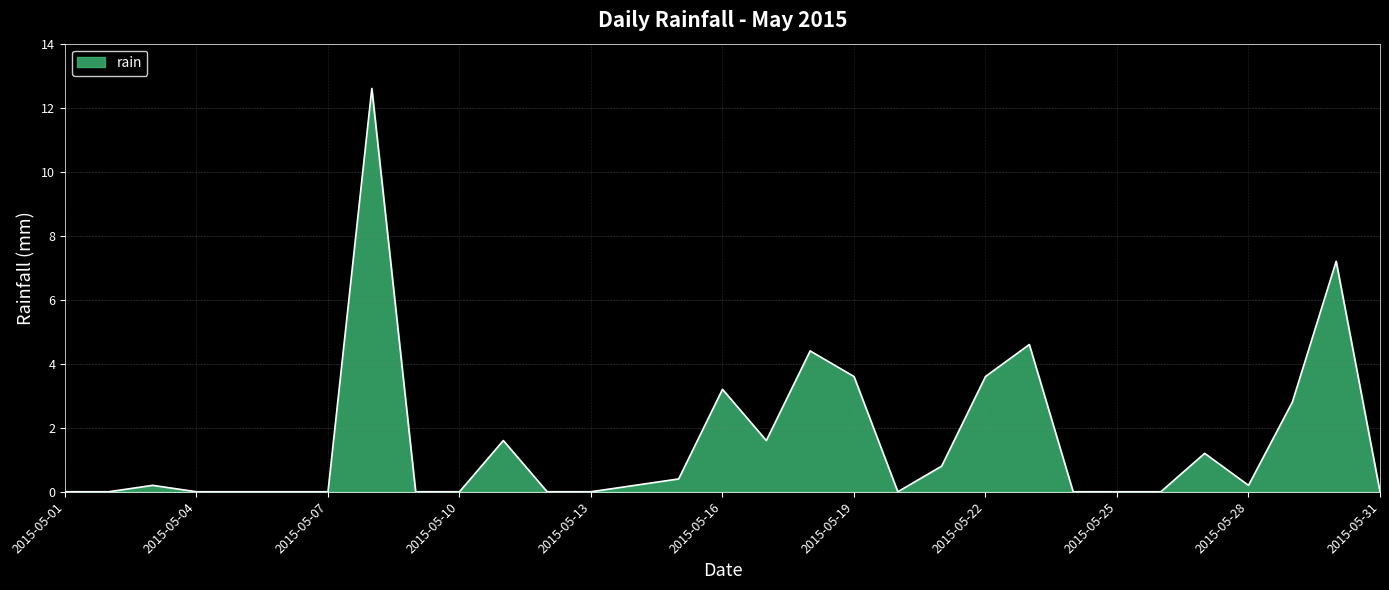

What is the difference between the maximum and minimum values?

12.6